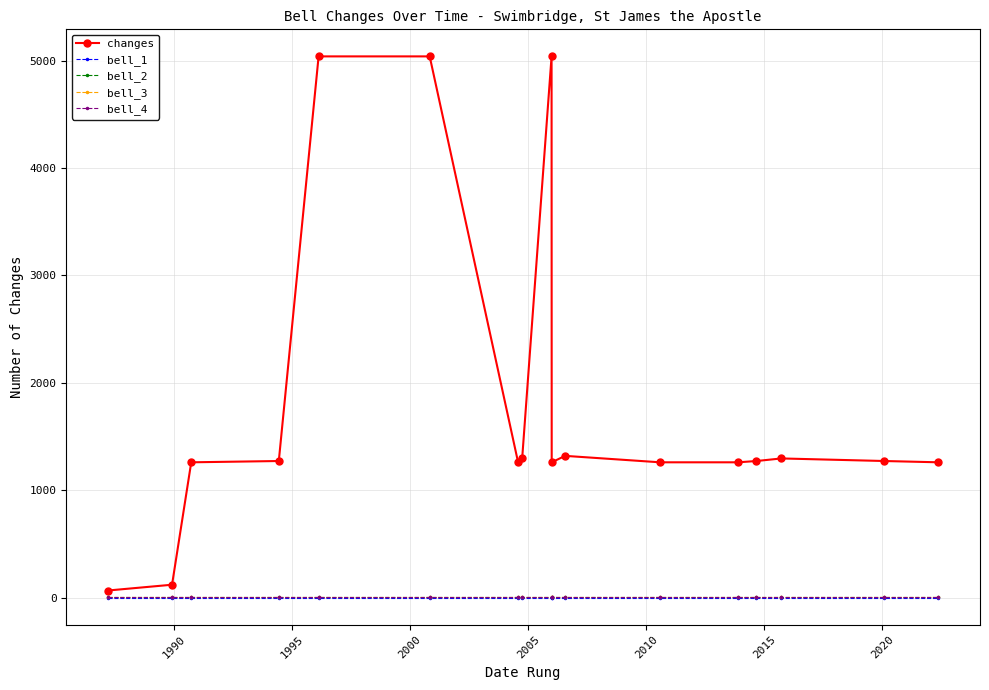

Which series has the widest spread of values?

changes